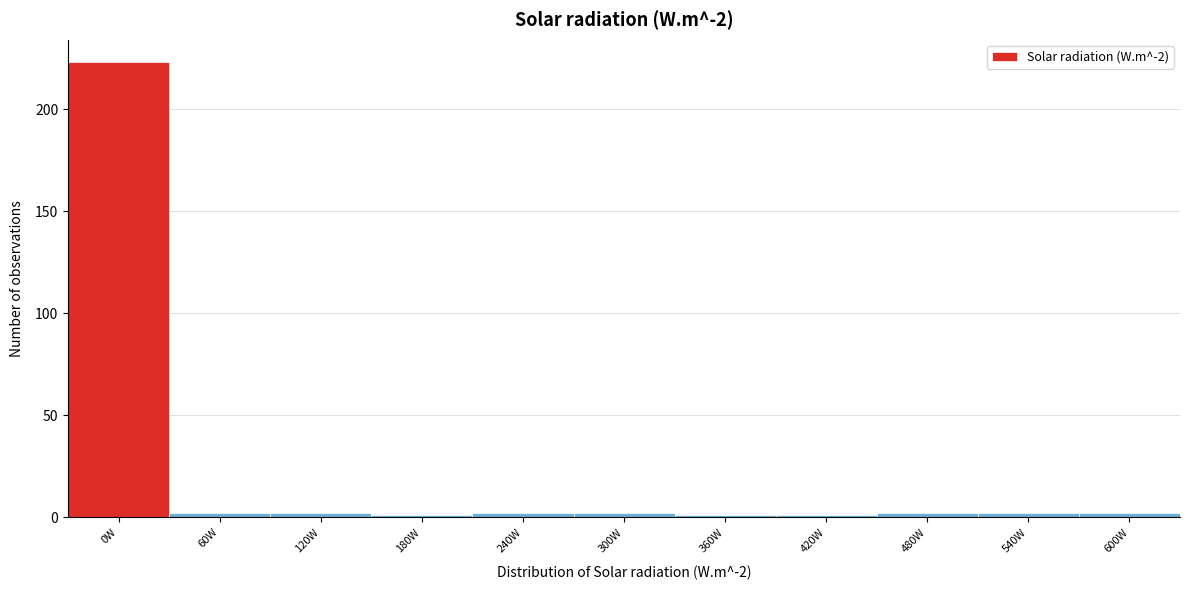

Reading left to right, transcribe all the data shown in this chart.

223	2	2	1	2	2	1	1	2	2	2